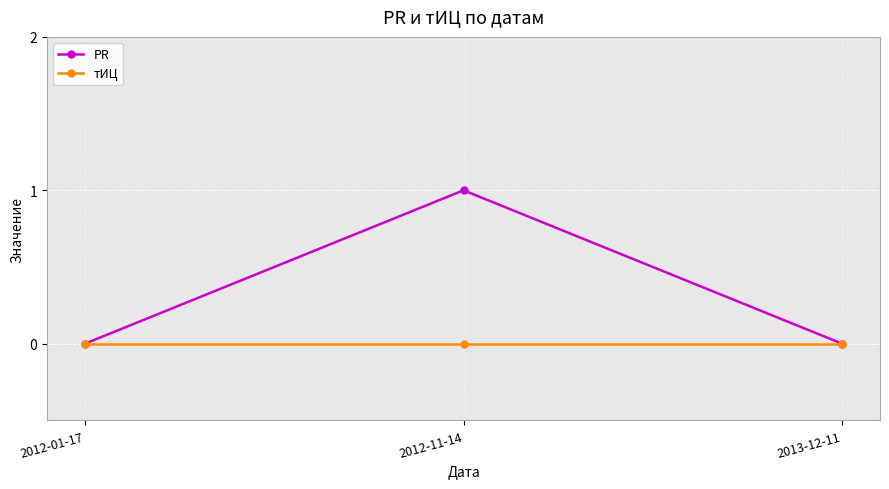

How many data points does each series have?

3